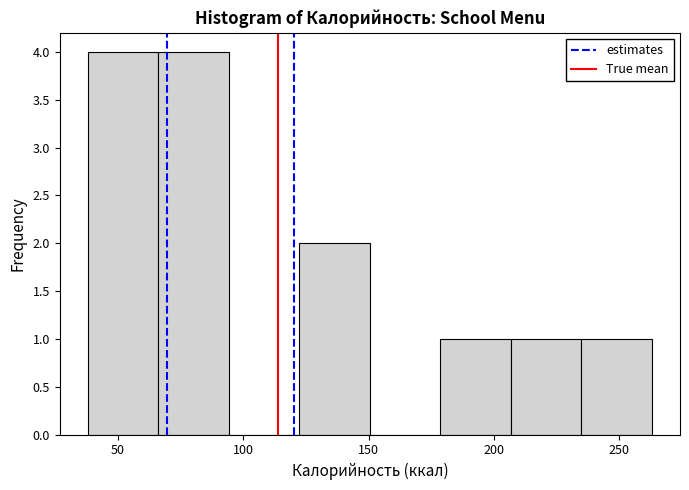

Reading left to right, transcribe this chart: for each bar, give the range it covers on the x-axis and its height. Neither the bar edges nor the heights are printed on the chart, so give them approximately, as read against the axes.

40 to 65: 4
65 to 95: 4
95 to 120: 0
120 to 150: 2
150 to 180: 0
180 to 205: 1
205 to 235: 1
235 to 265: 1